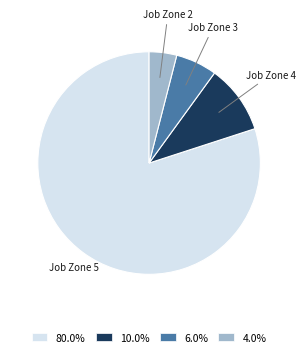

Which category accounts for the majority?

Job Zone 5